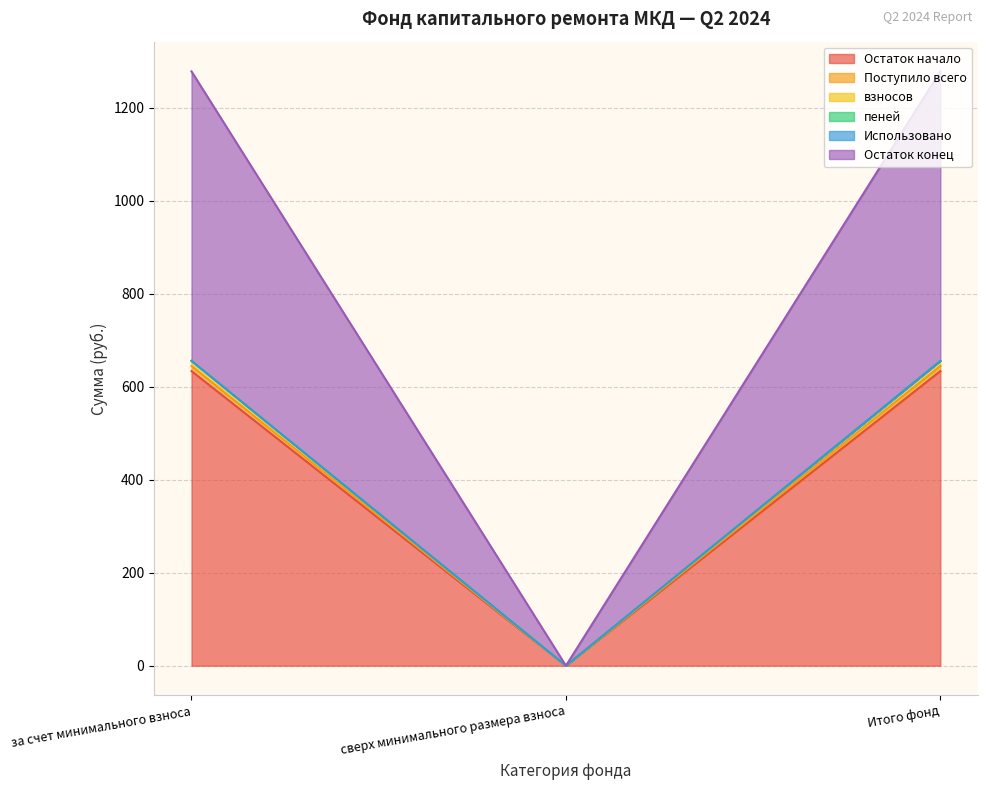

What is the label of the 3rd point from the right?

за счет минимального взноса